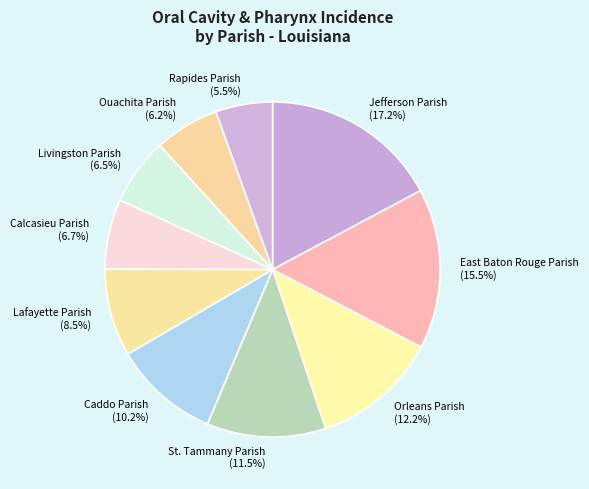

Does any single category account for the majority?

No